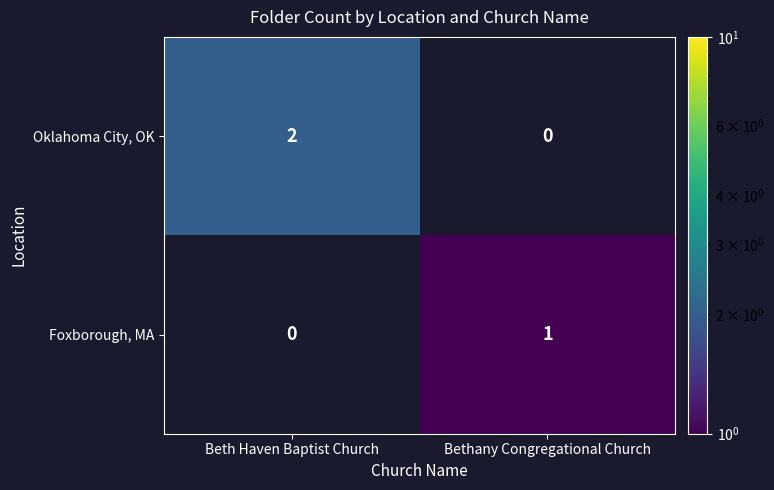

Which category has the highest value in the Oklahoma City, OK series?

Beth Haven Baptist Church